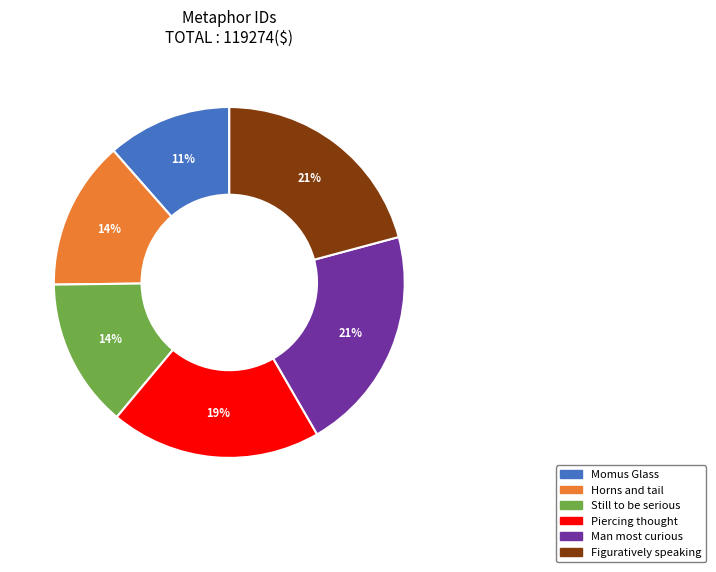

Does Figuratively speaking account for over 50% of the chart?

No